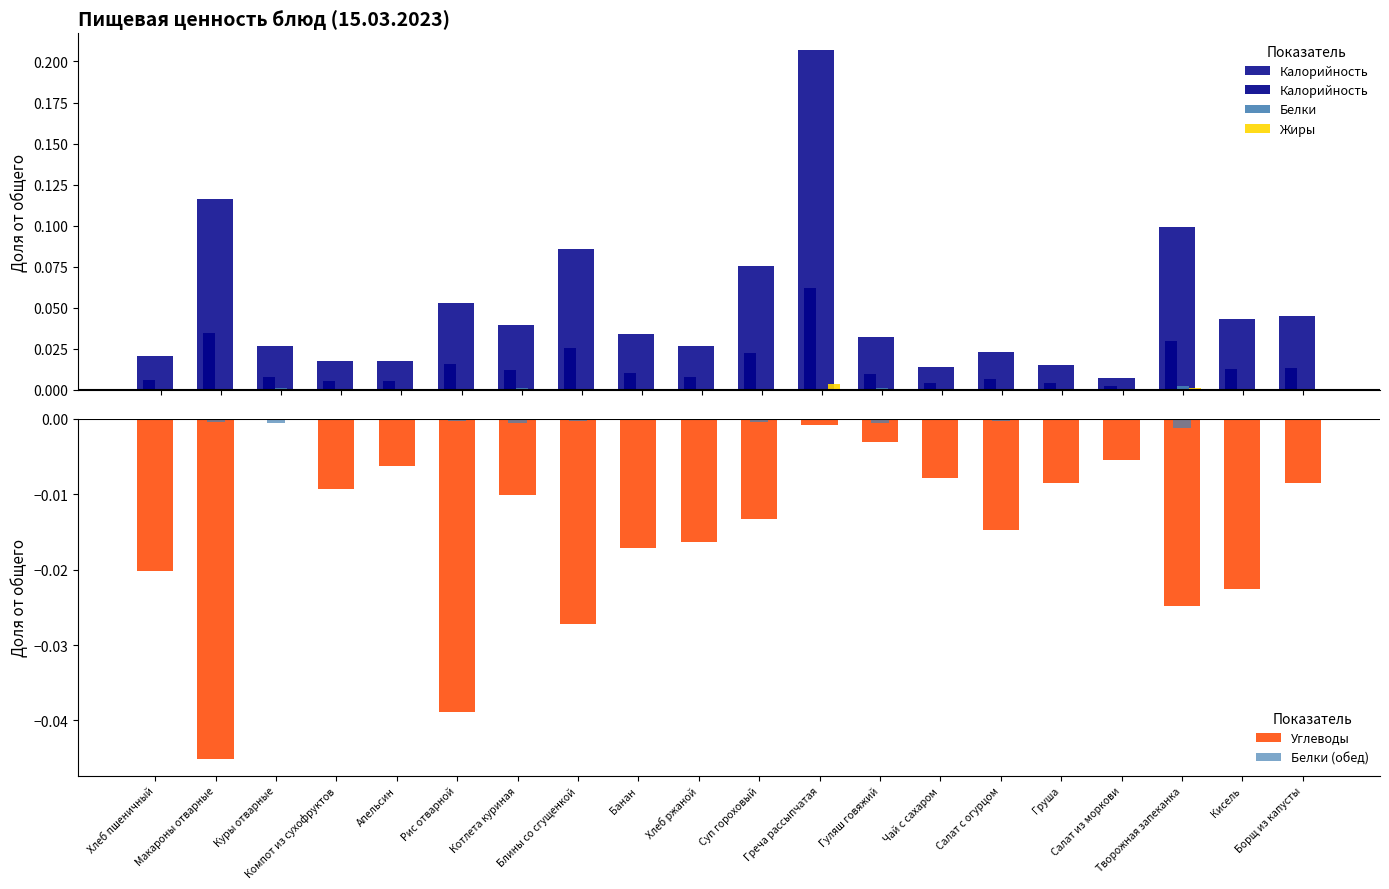

At which label is Калорийность closest to 0?

Салат из моркови